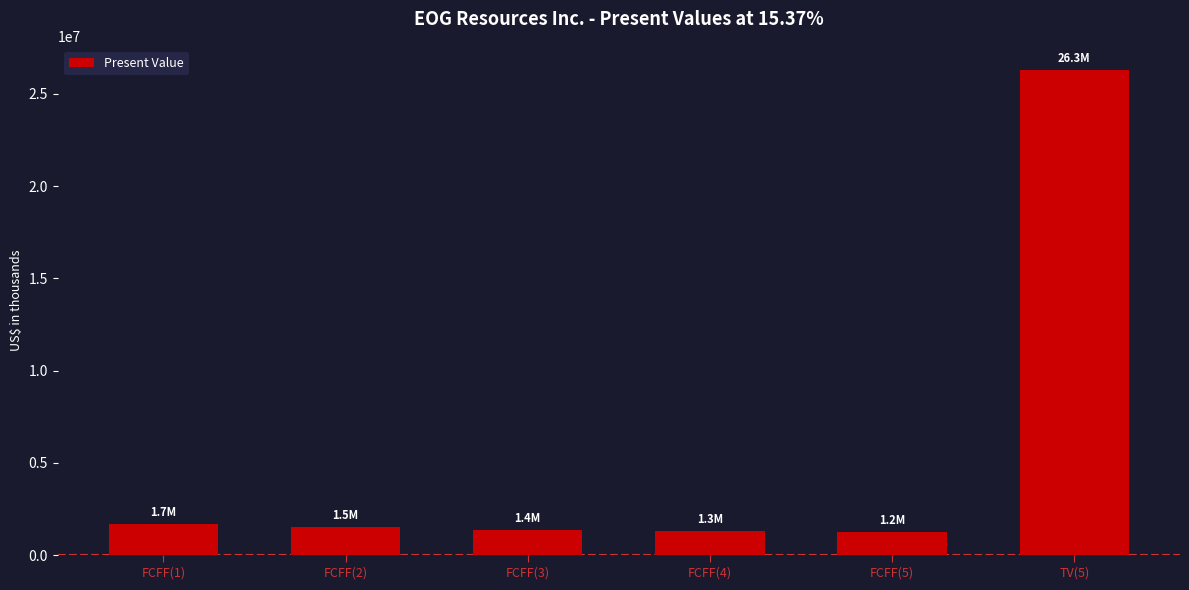

What is the change in value from FCFF(1) to FCFF(5)?

-441619